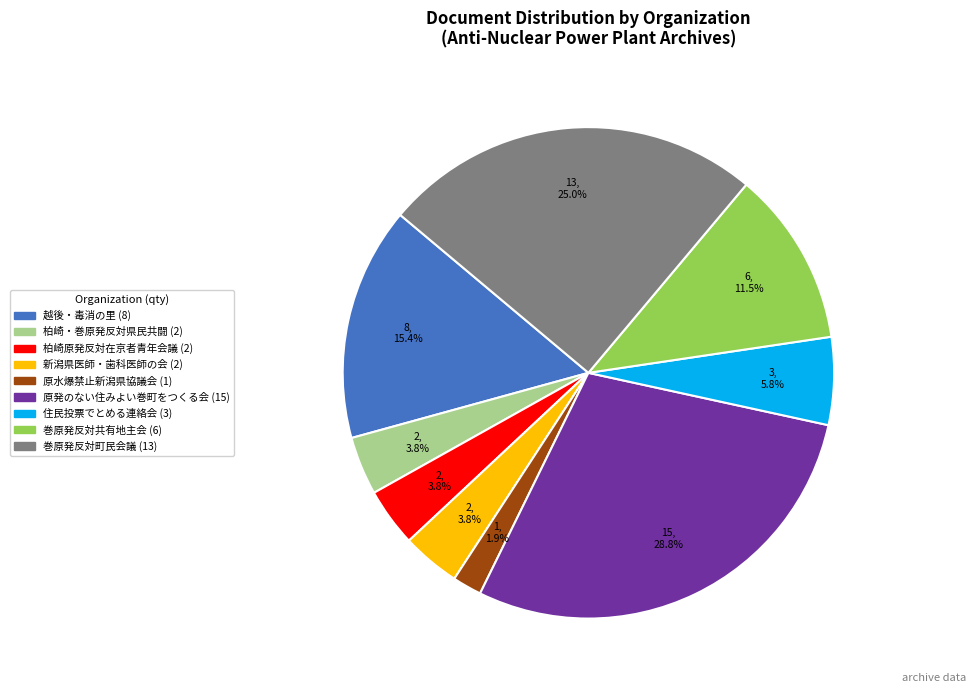

Is there a majority slice in this chart?

No